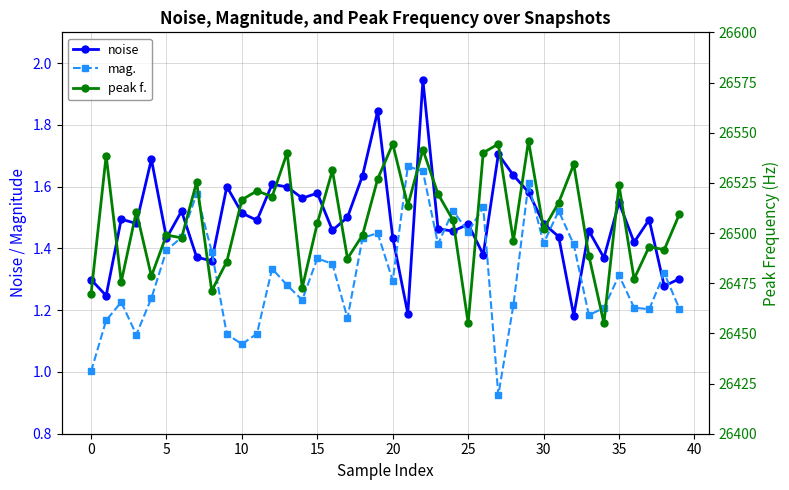

Which has a higher value, 13 or 11?

13